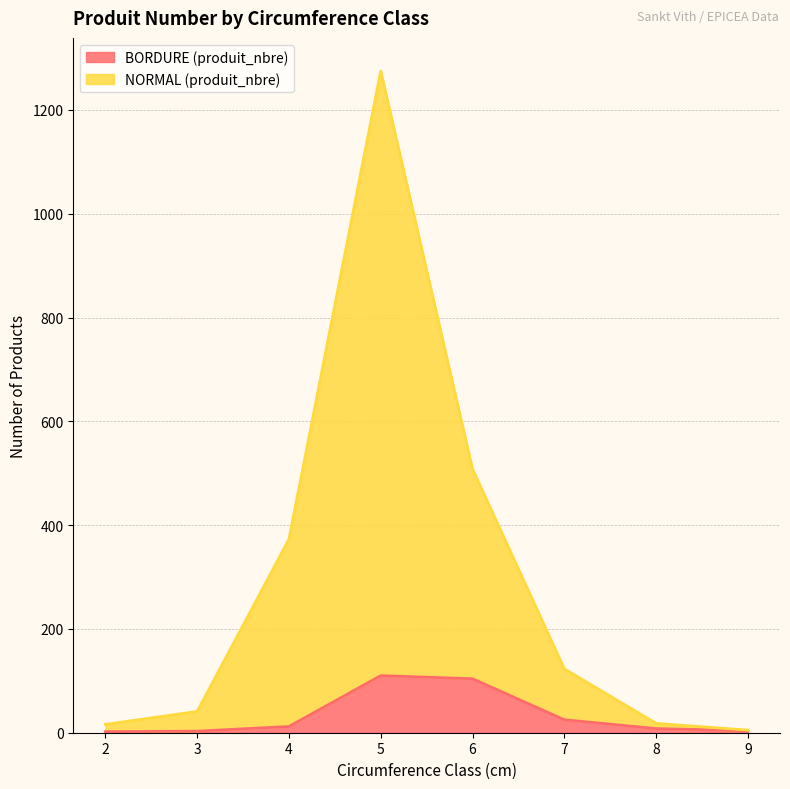

At which category is the sum across all series the highest?

5